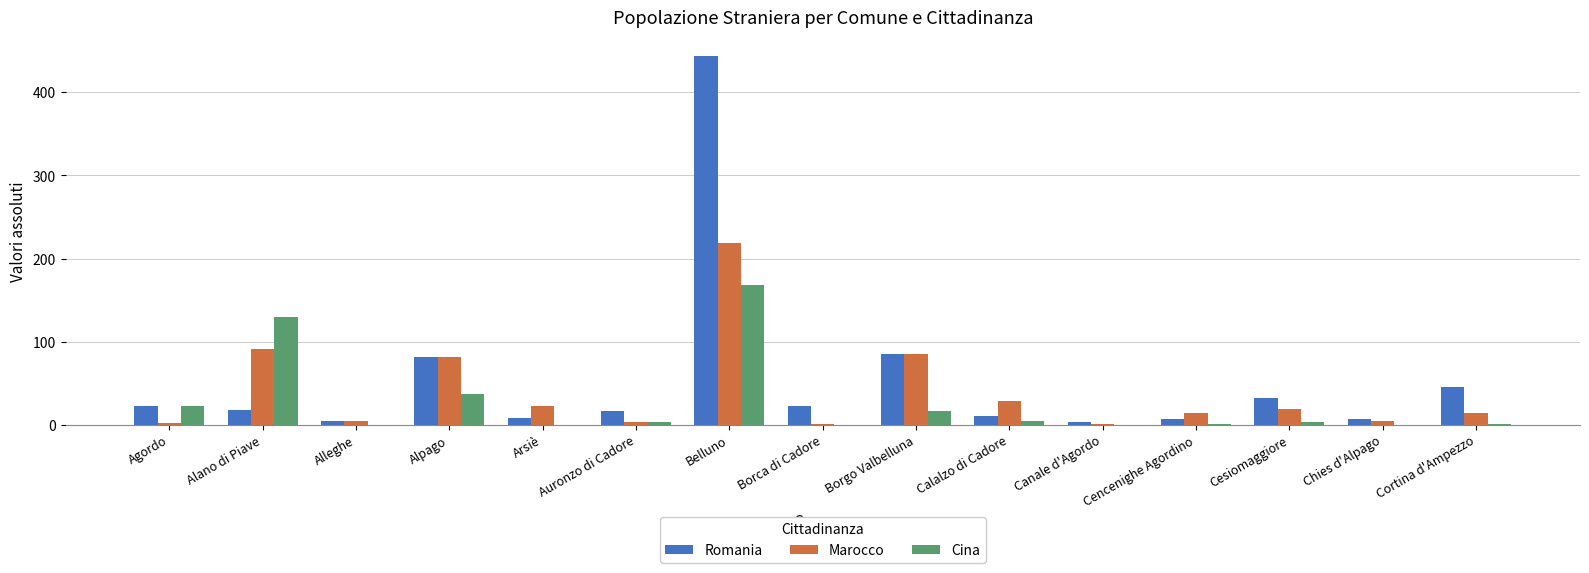

At which label does Marocco first exceed 14?

Alano di Piave